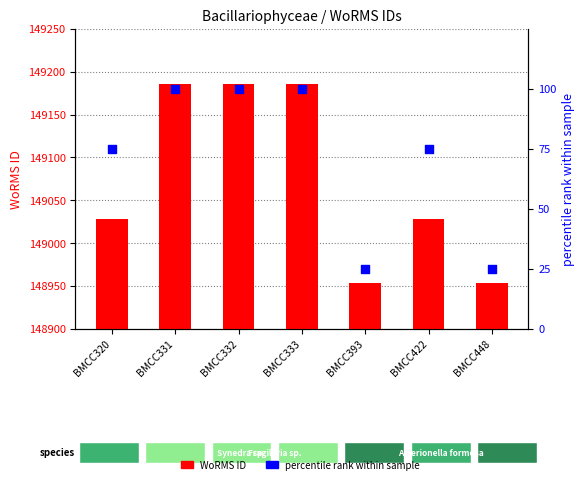

Which series contains the lowest Y value?

percentile rank